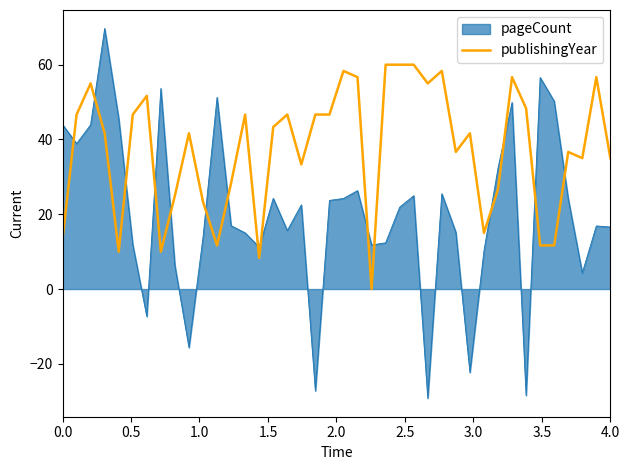

Rank the series by their average value, from highest to lowest.

publishingYear, pageCount